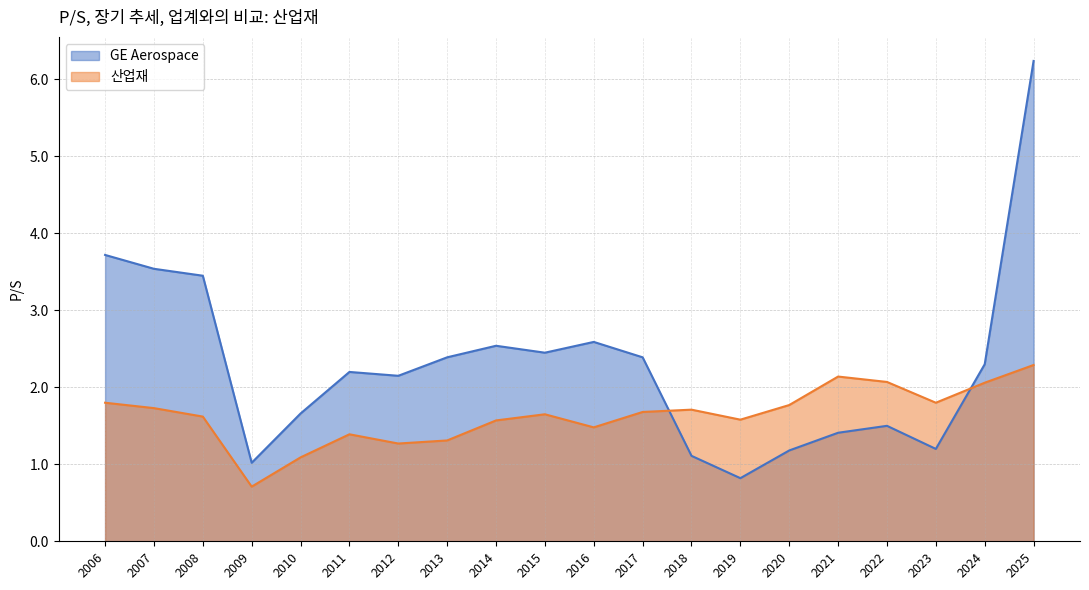

True or false: 산업재 has a value of 1.4 at 2011.

True